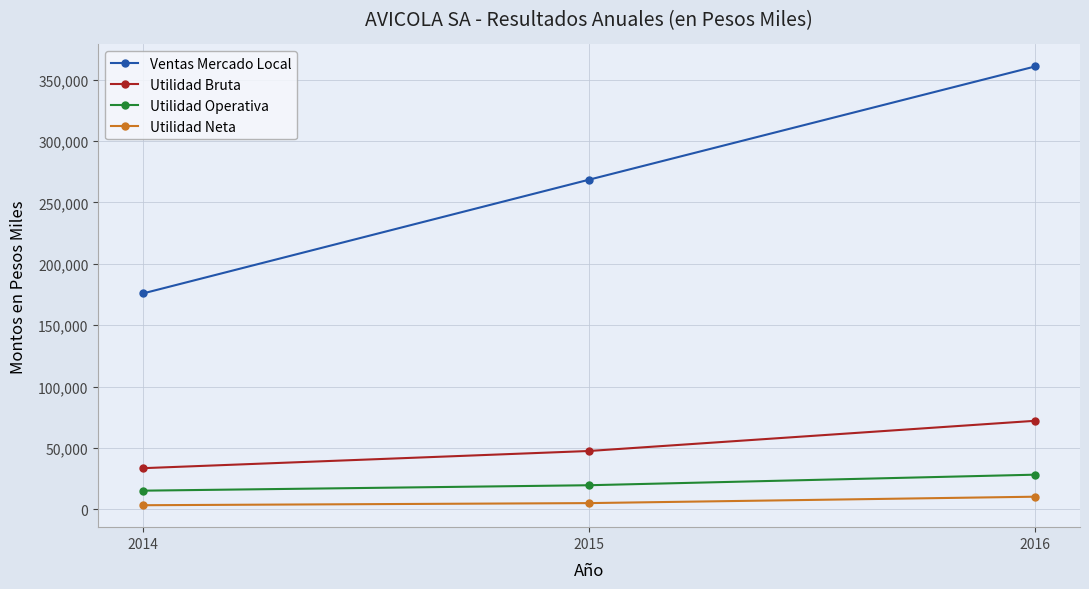

Which category has the highest value across all series?

2016